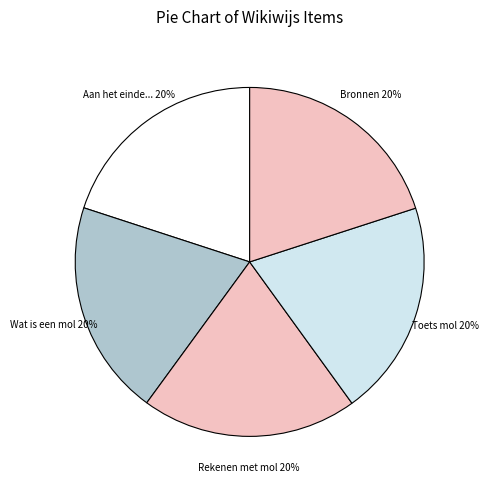

Rank the categories by value from highest to lowest.

Bronnen, Toets mol, Rekenen met mol, Wat is een mol, Aan het einde van dit hoofdstuk weet je